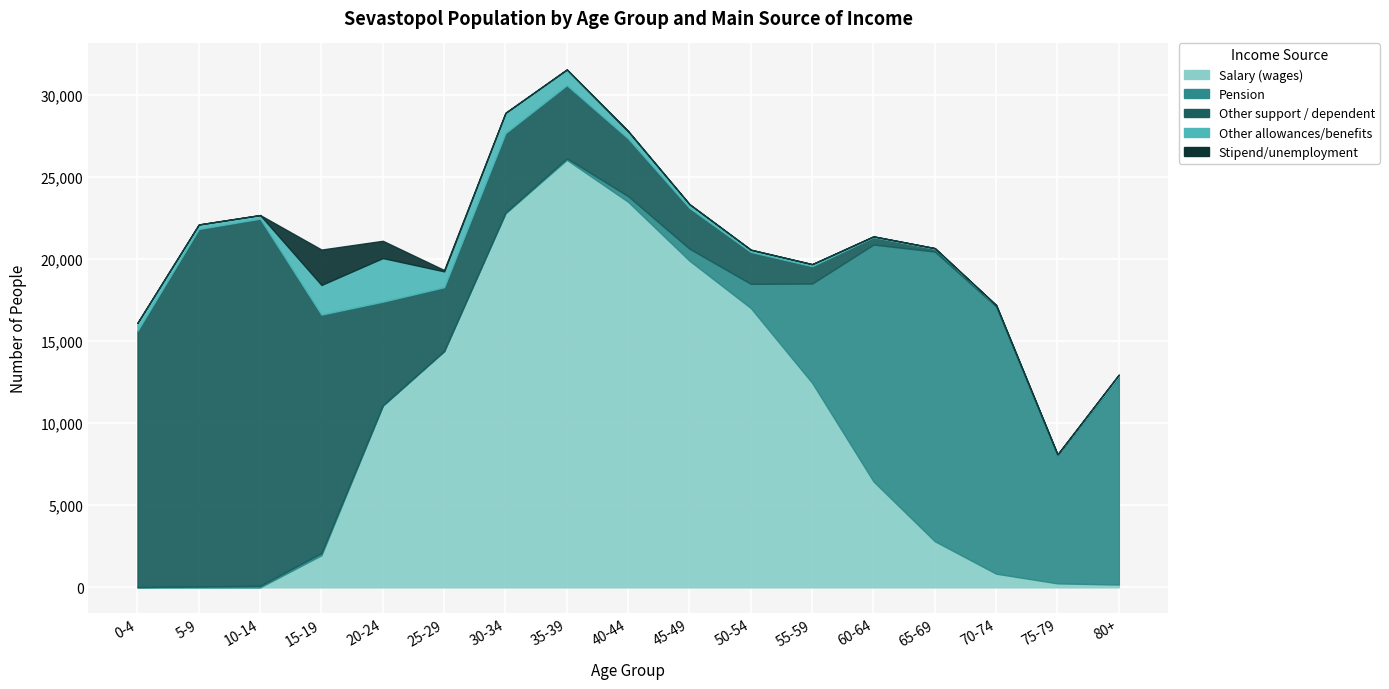

Is it true that Salary (wages) equals 23491 at 40-44?

True